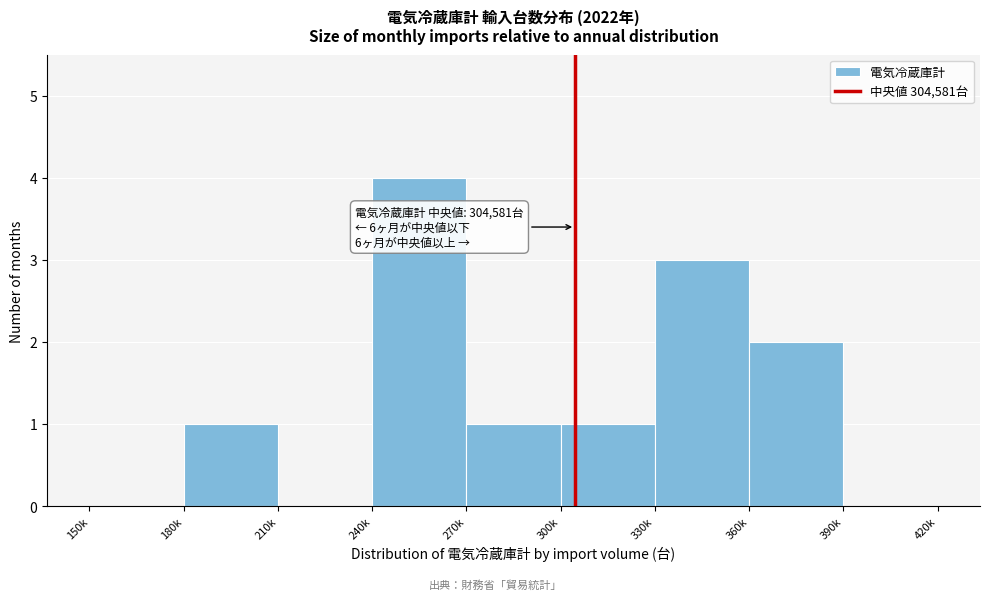

Reading left to right, what are all the values shown in this chart?

150k=0	180k=1	210k=0	240k=4	270k=1	300k=1	330k=3	360k=2	390k=0